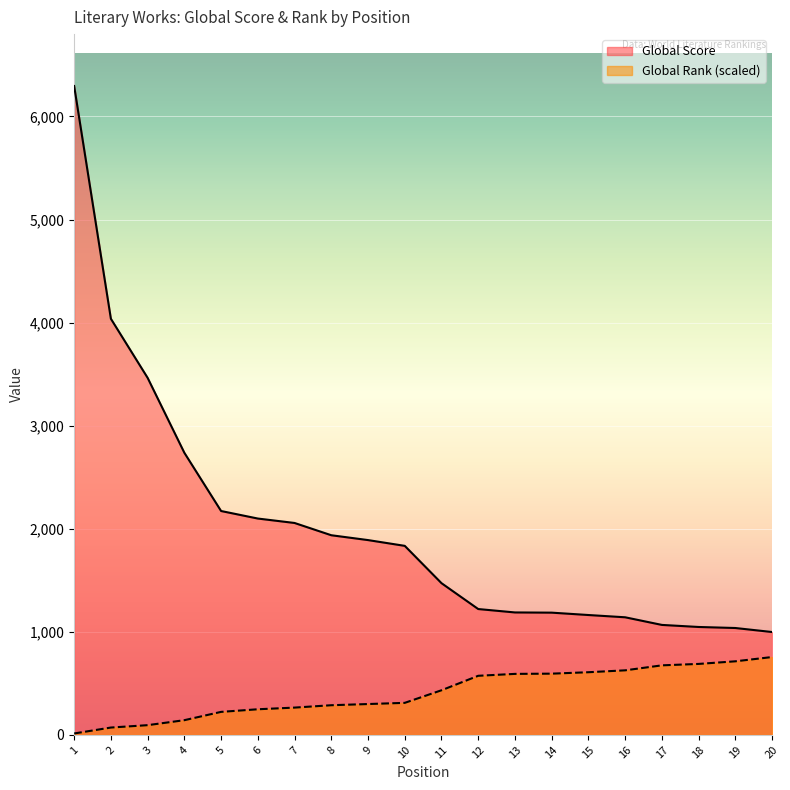

What is the value of the Global Rank point at the 5th from the left?

223.4